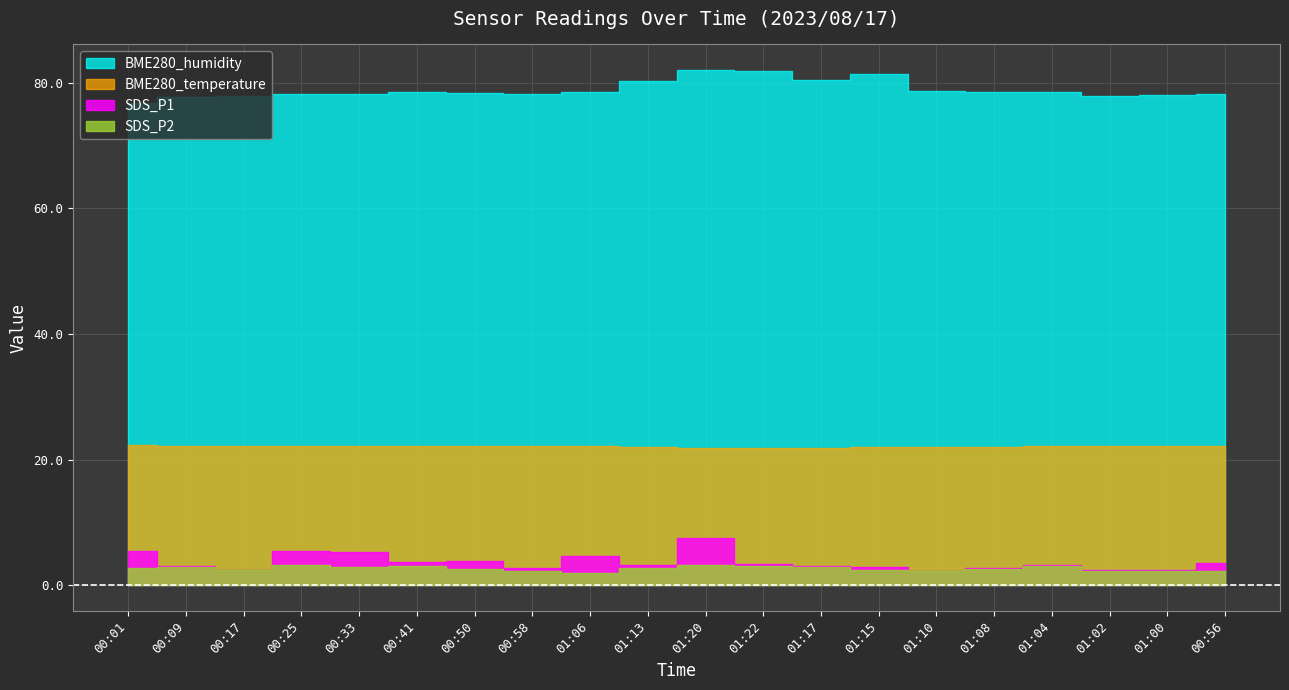

How many lines are shown in the chart?

4